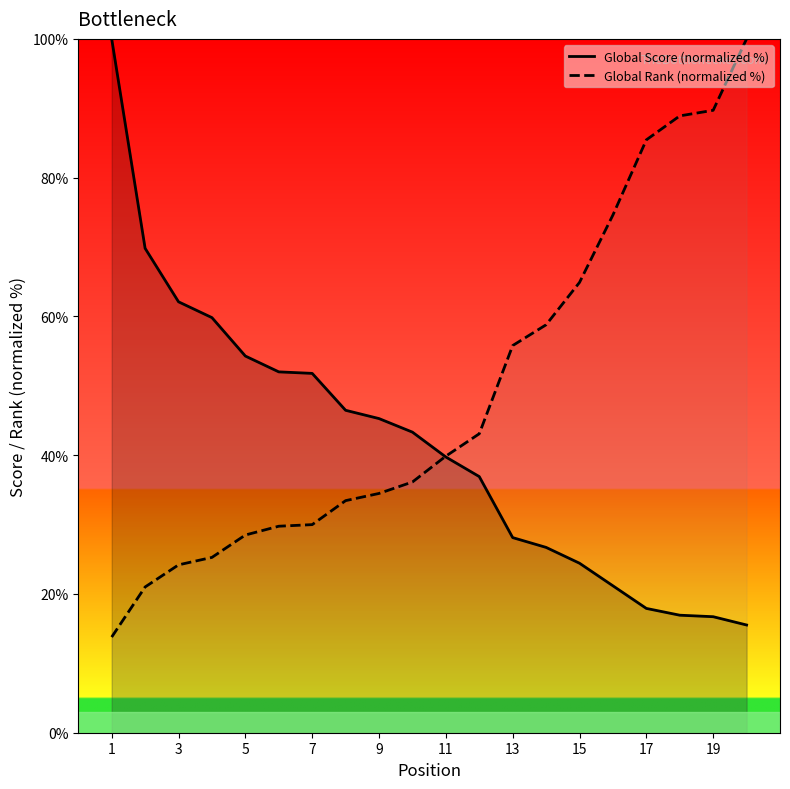

Which series has the largest total across all categories?

Global Rank (normalized %)